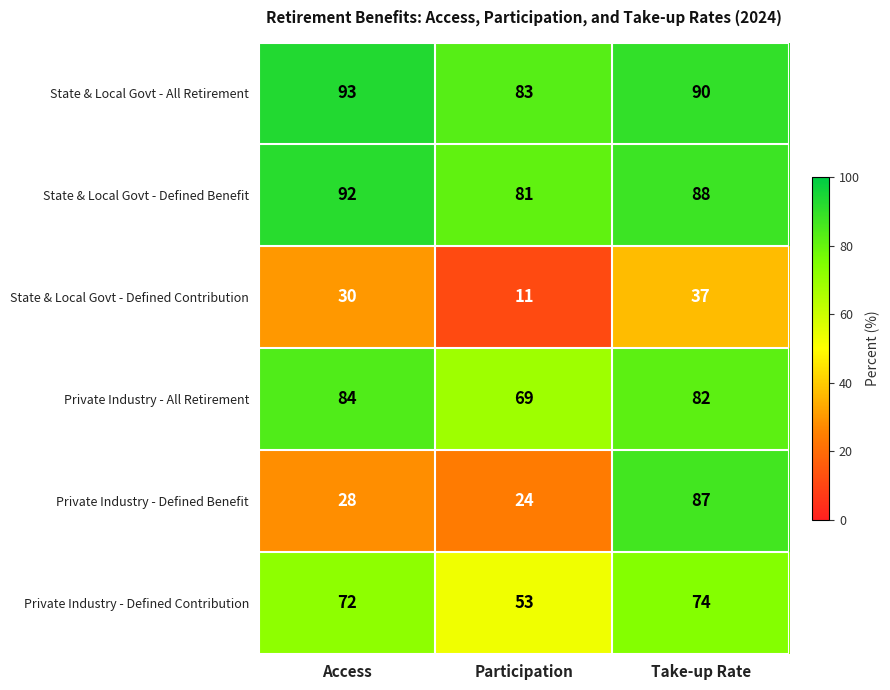

Is it true that State & Local Govt - All Retirement equals 90 at Take-up Rate?

True